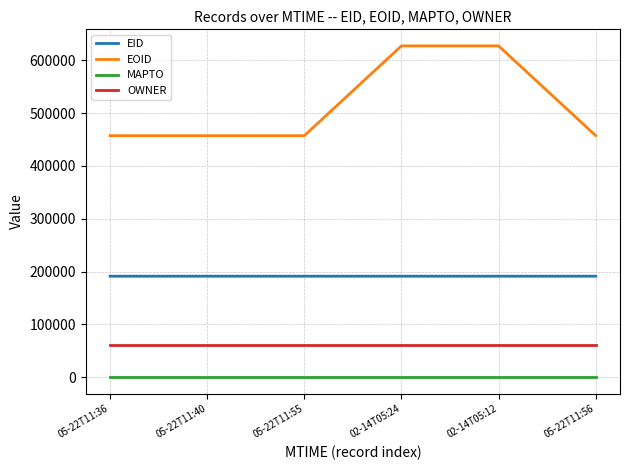

Which series has the largest total across all categories?

EOID